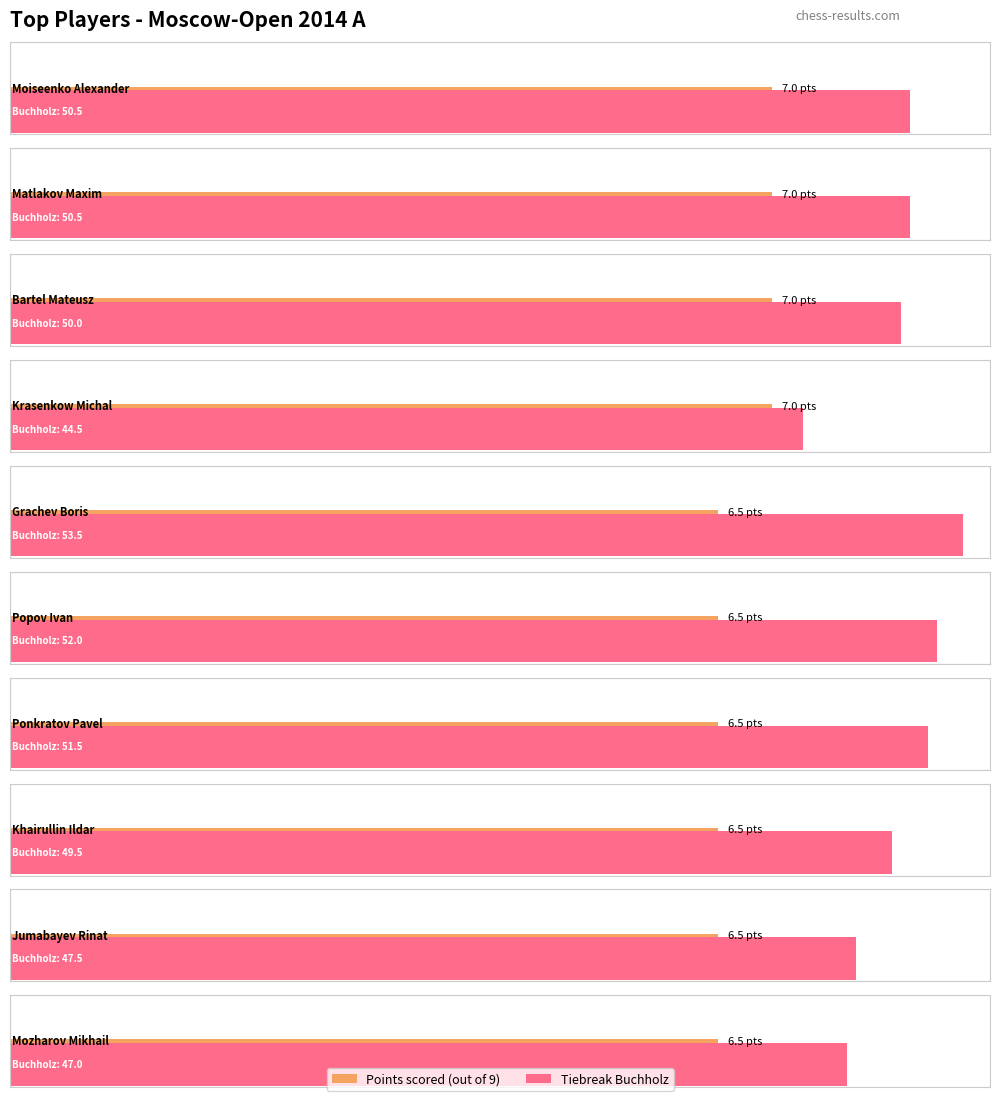

Does the chart contain stacked bars?

No